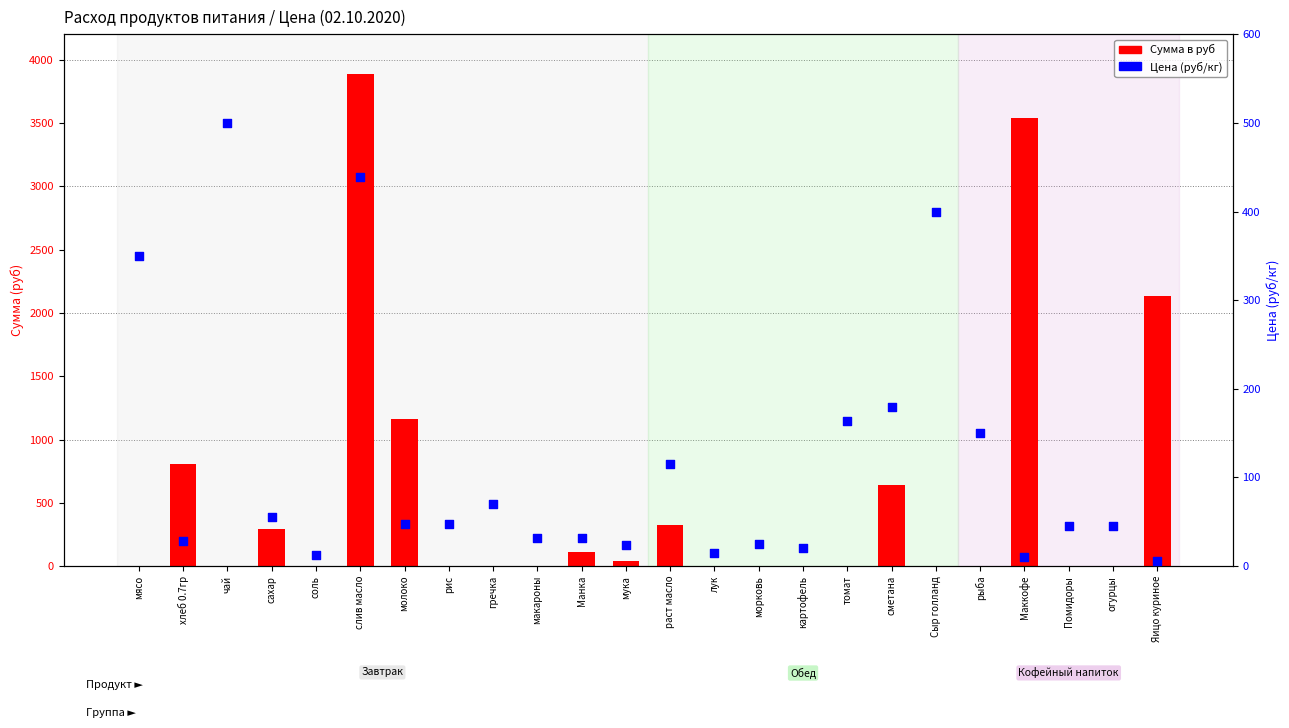

At which category is the sum across all series the highest?

слив масло